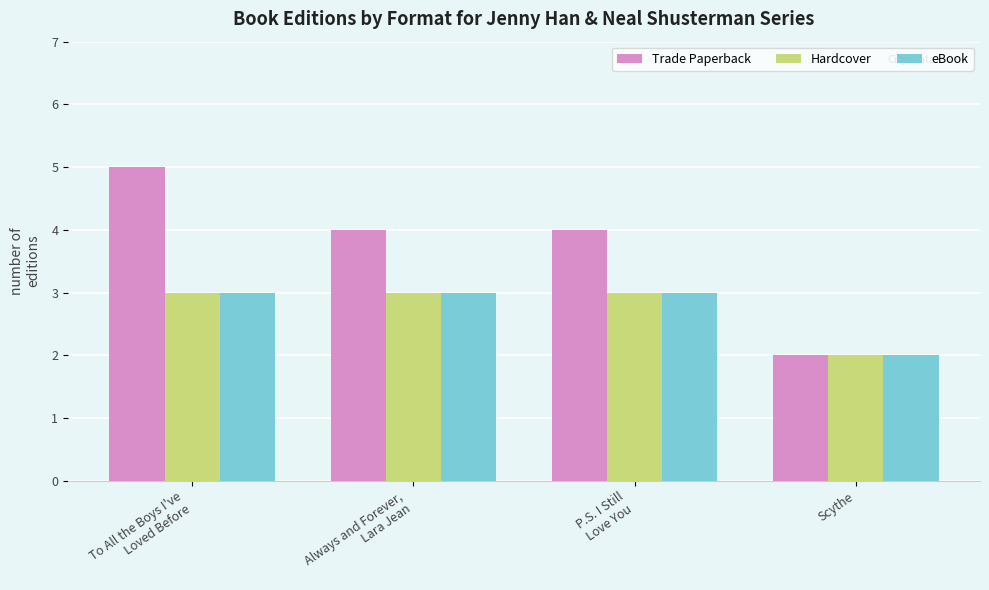

What is the average value of the Hardcover series?

3